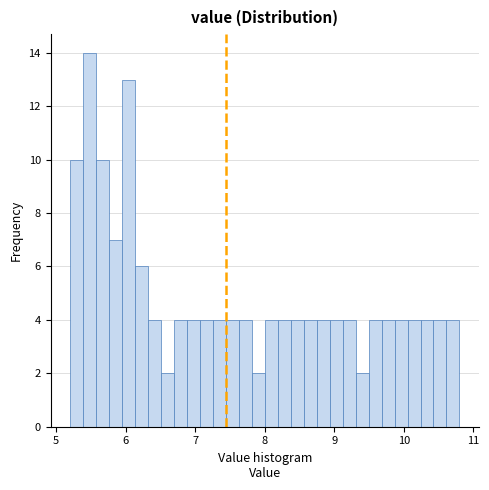

Read against the x-axis, roughly where is the centre of the tallest bar?

5.5